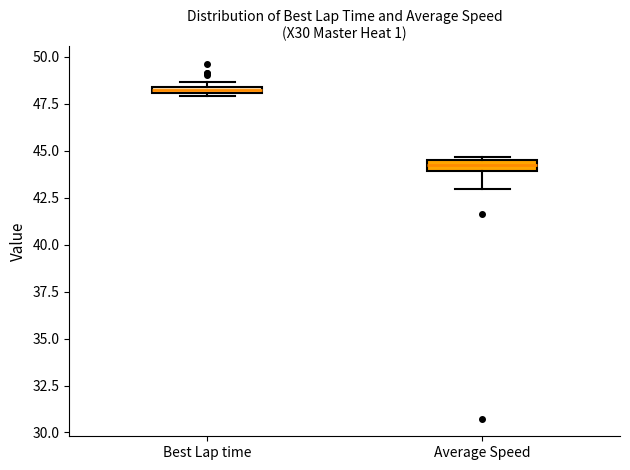

Which box's median line is the highest?

Best Lap time